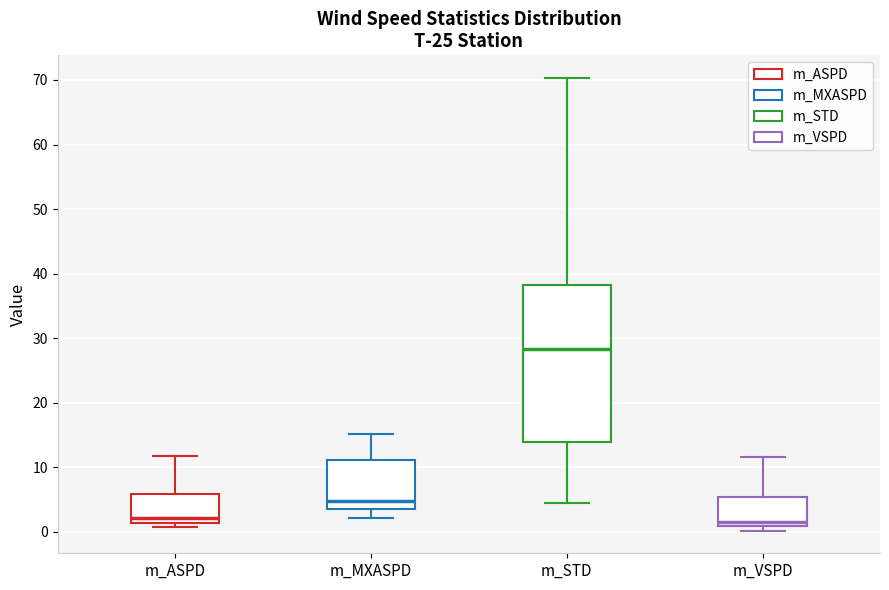

Reading left to right, read every box against the y-axis: the position of its median line, the range the box covers, and the ends of its whiskers. The values are not printed on the chart, so give them approximately, as read against the axis.

m_ASPD: median 2, box 1 to 6, whiskers 1 (just below the box's lower edge) to 12
m_MXASPD: median 5, box 3 to 11, whiskers 2 to 15
m_STD: median 28, box 14 to 38, whiskers 5 to 70
m_VSPD: median 1 (just above the box's lower edge), box 1 to 5, whiskers 0 to 12